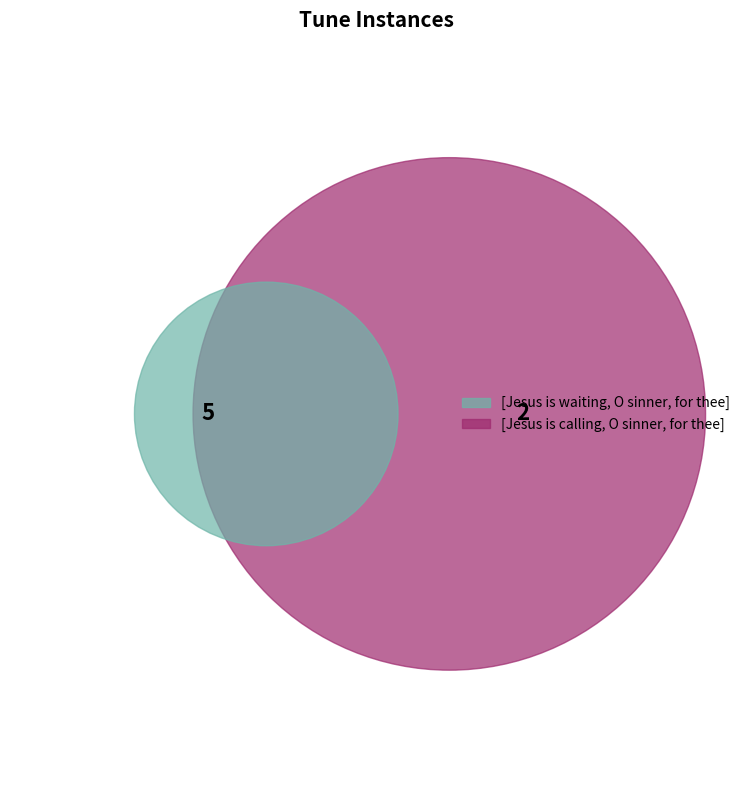

To the nearest percent, what portion does [Jesus is waiting, O sinner, for thee] represent?

71%